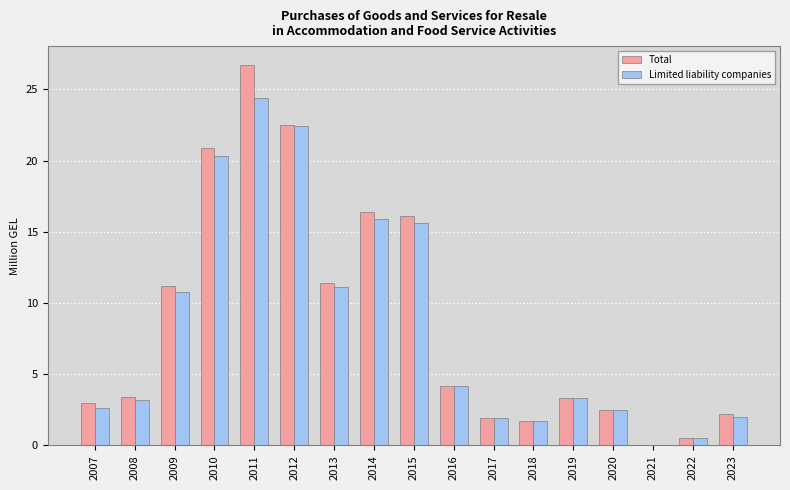

Which series changed the most between 2008 and 2014?

Total